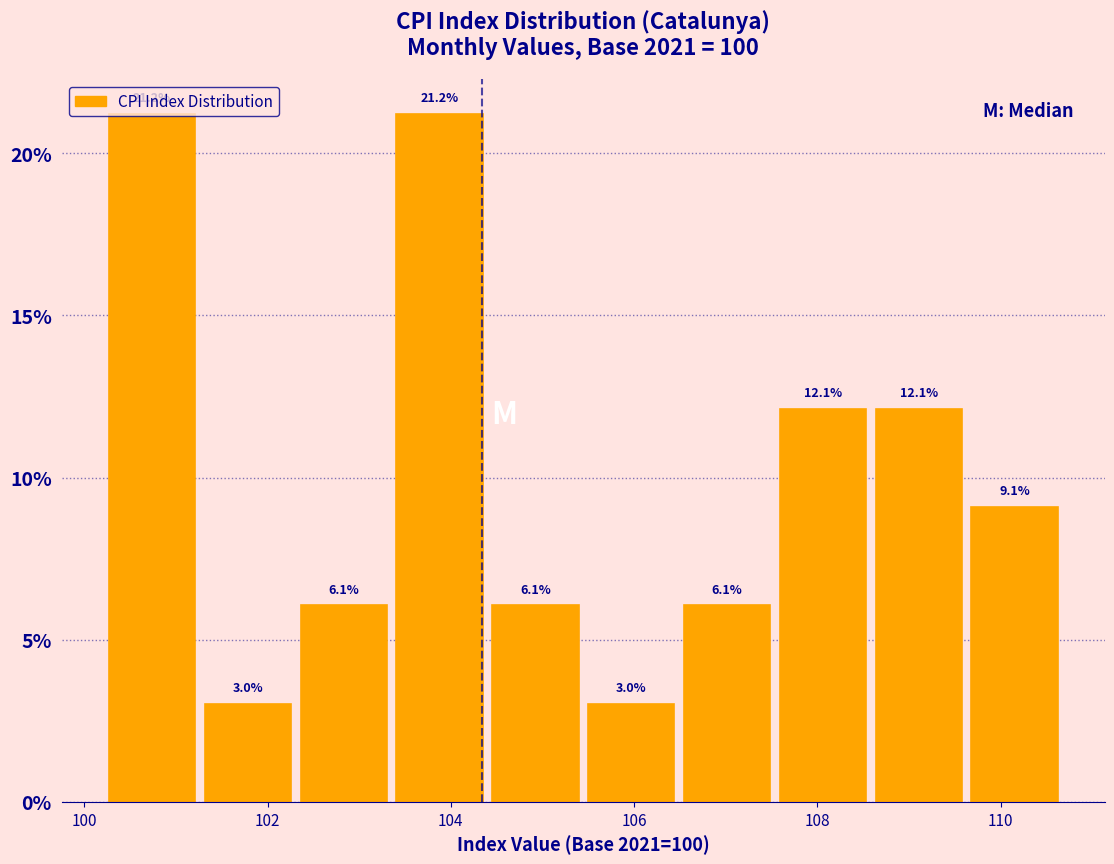

Reading left to right, list every bar in this chart as the range it spans on the x-axis followed by its height. The bar edges are not printed on the chart, so give them approximately, as read against the axis.

100.2 to 101.2: 21.2
101.2 to 102.4: 3.0
102.4 to 103.4: 6.1
103.4 to 104.4: 21.2
104.4 to 105.4: 6.1
105.4 to 106.4: 3.0
106.4 to 107.6: 6.1
107.6 to 108.6: 12.1
108.6 to 109.6: 12.1
109.6 to 110.6: 9.1